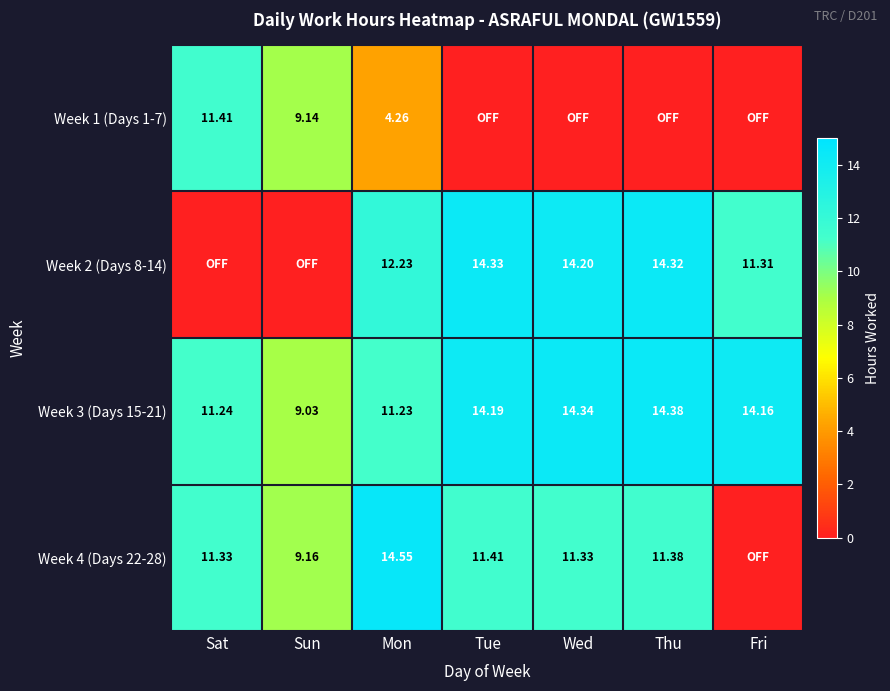

At which label is Week 3 (Days 15-21) closest to 11?

Mon